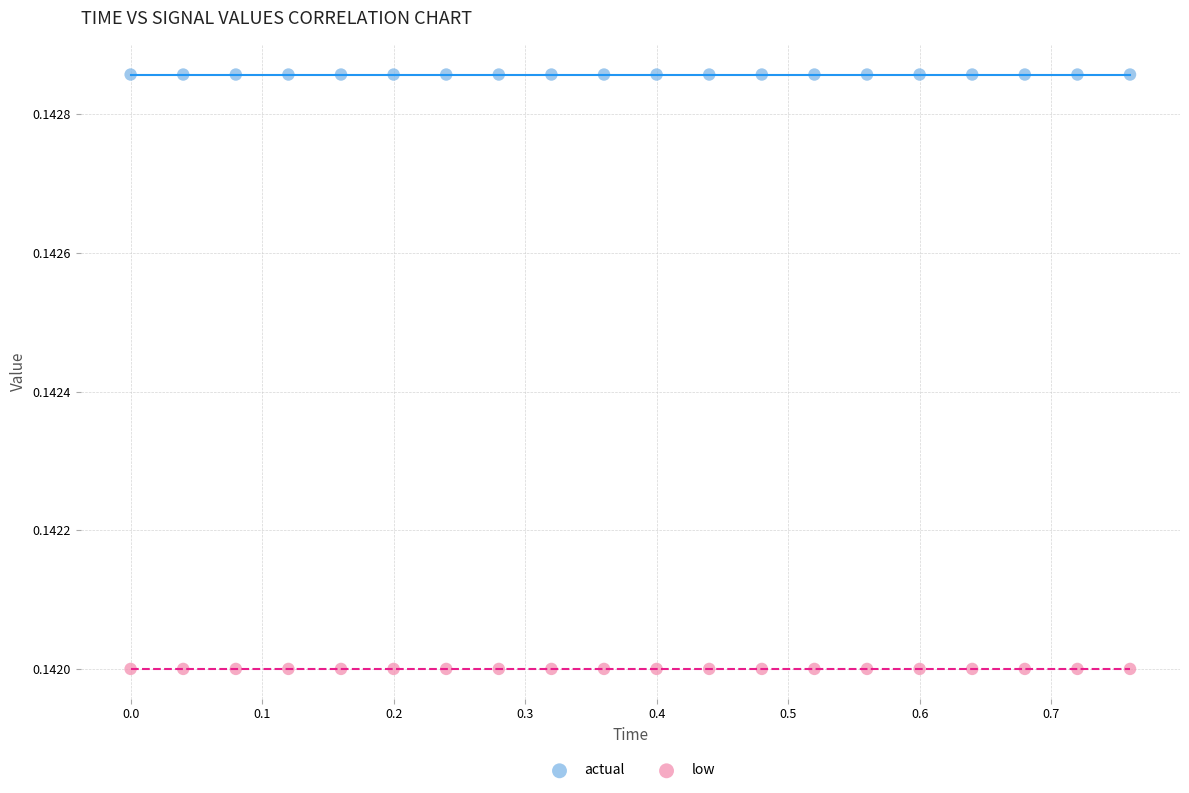

Which series contains the highest Y value?

actual